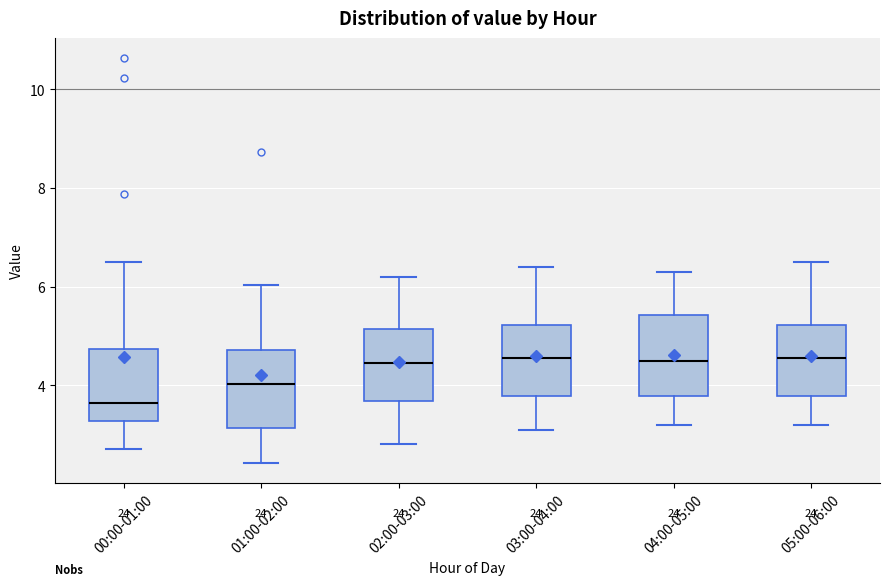

Where is the lower edge of the box for 04:00-05:00 on the y-axis? The values are not printed on the chart, so give them approximately, as read against the axis.

3.8